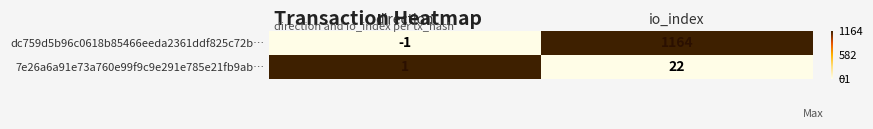

Which series has the largest total across all categories?

dc759d5b96c0618b85466eeda2361ddf825c72b…